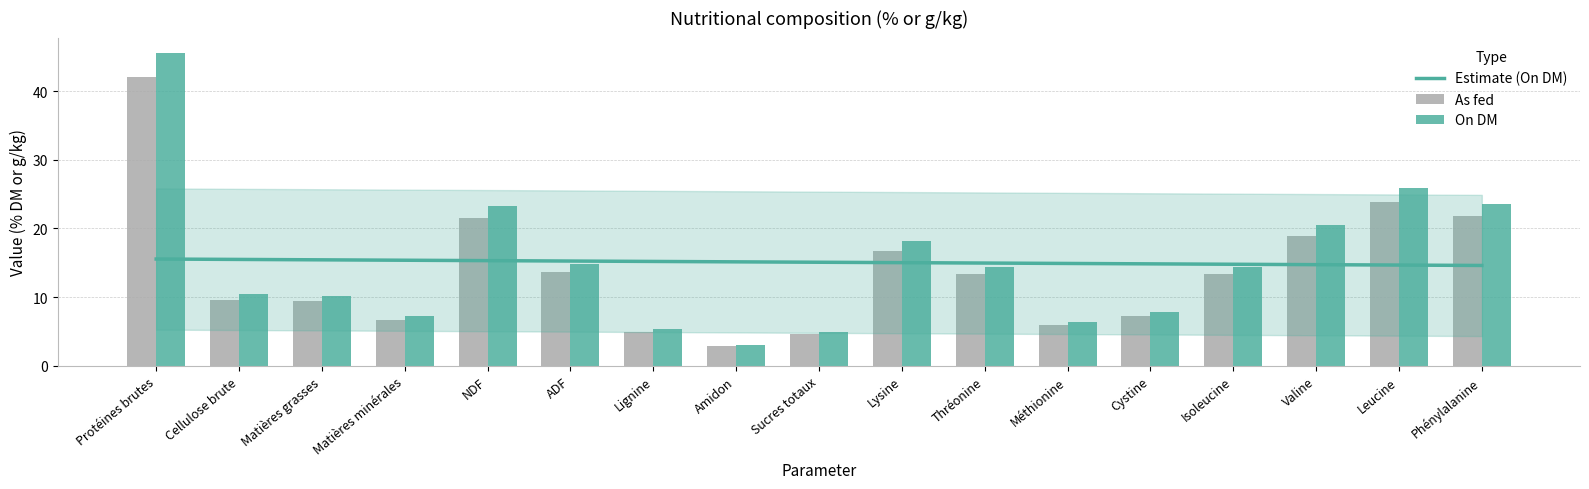

Reading right to left, what are all the values shown in this chart?

As fed: Phénylalanine=21.8	Leucine=23.9	Valine=18.9	Isoleucine=13.3	Cystine=7.3	Méthionine=5.9	Thréonine=13.3	Lysine=16.7	Sucres totaux=4.6	Amidon=2.9	Lignine=4.9	ADF=13.7	NDF=21.5	Matières minérales=6.7	Matières grasses=9.4	Cellulose brute=9.6	Protéines brutes=42.0
On DM: Phénylalanine=23.6	Leucine=25.9	Valine=20.5	Isoleucine=14.4	Cystine=7.9	Méthionine=6.4	Thréonine=14.4	Lysine=18.2	Sucres totaux=5.0	Amidon=3.1	Lignine=5.3	ADF=14.9	NDF=23.3	Matières minérales=7.3	Matières grasses=10.2	Cellulose brute=10.5	Protéines brutes=45.5